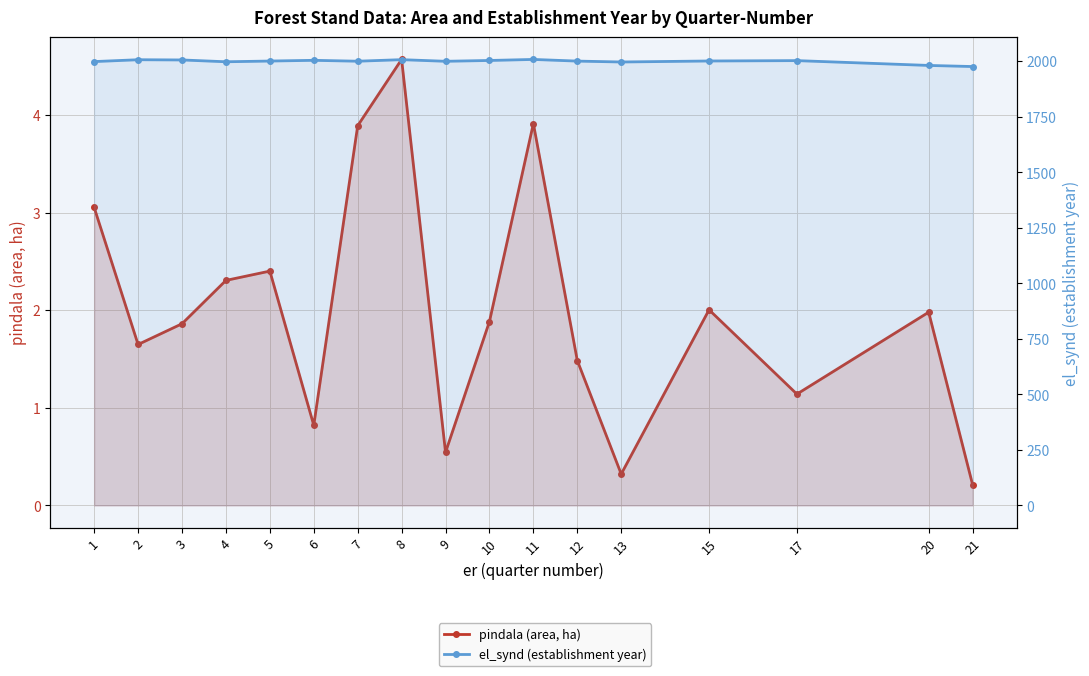

What is the sum of the el_synd (establishment year) values at 6 and 17?

4006.7